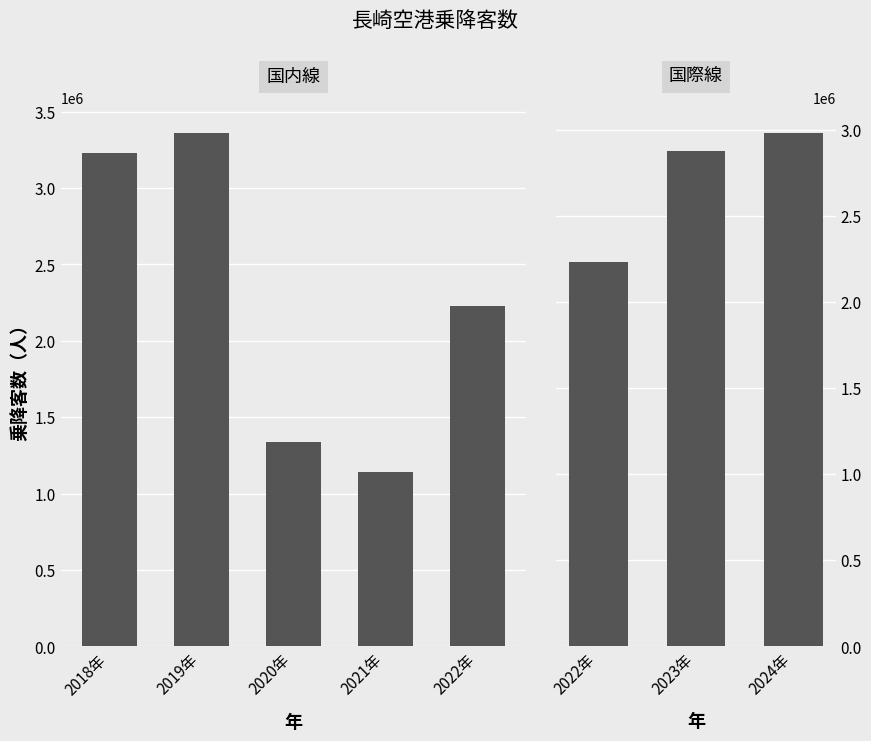

What is the difference between the maximum and second lowest values in the 国際線 series?

84900